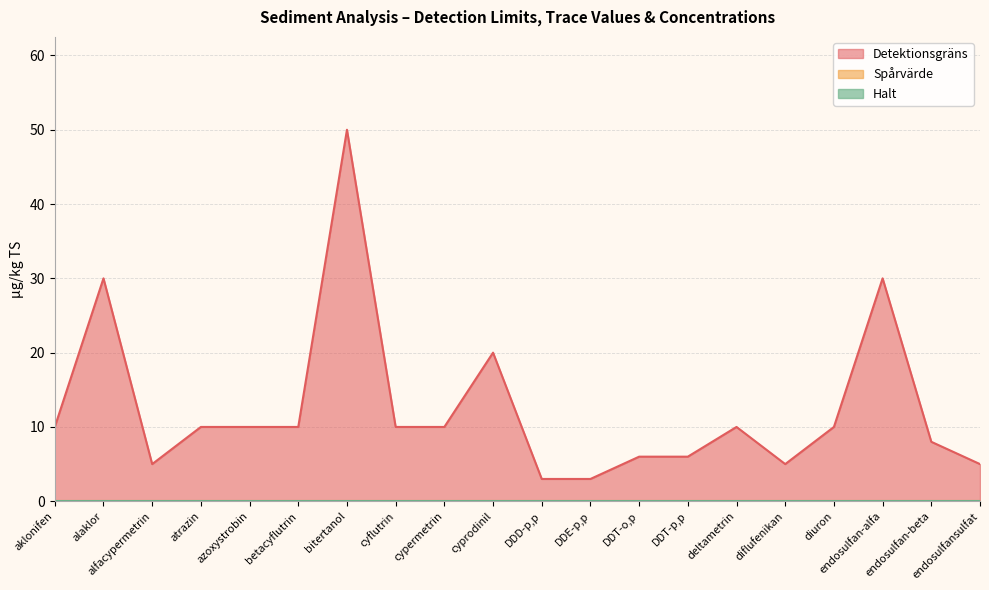

How many lines are shown in the chart?

3